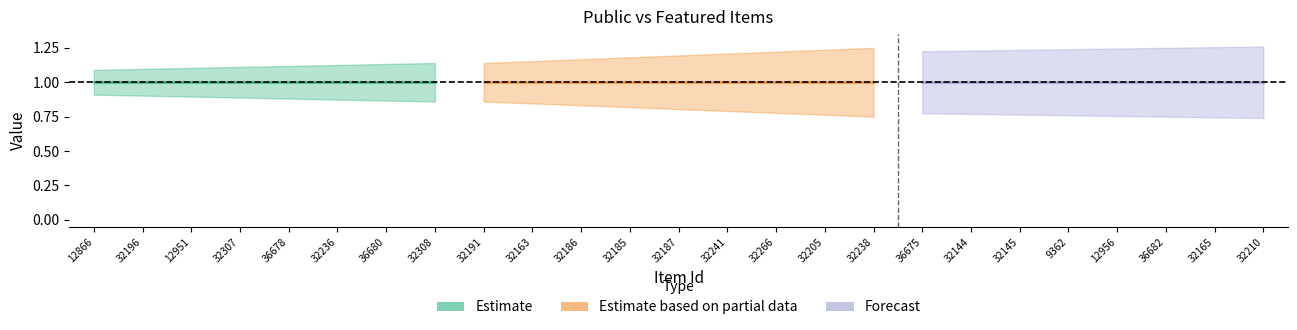

Does the chart have visible grid lines?

No